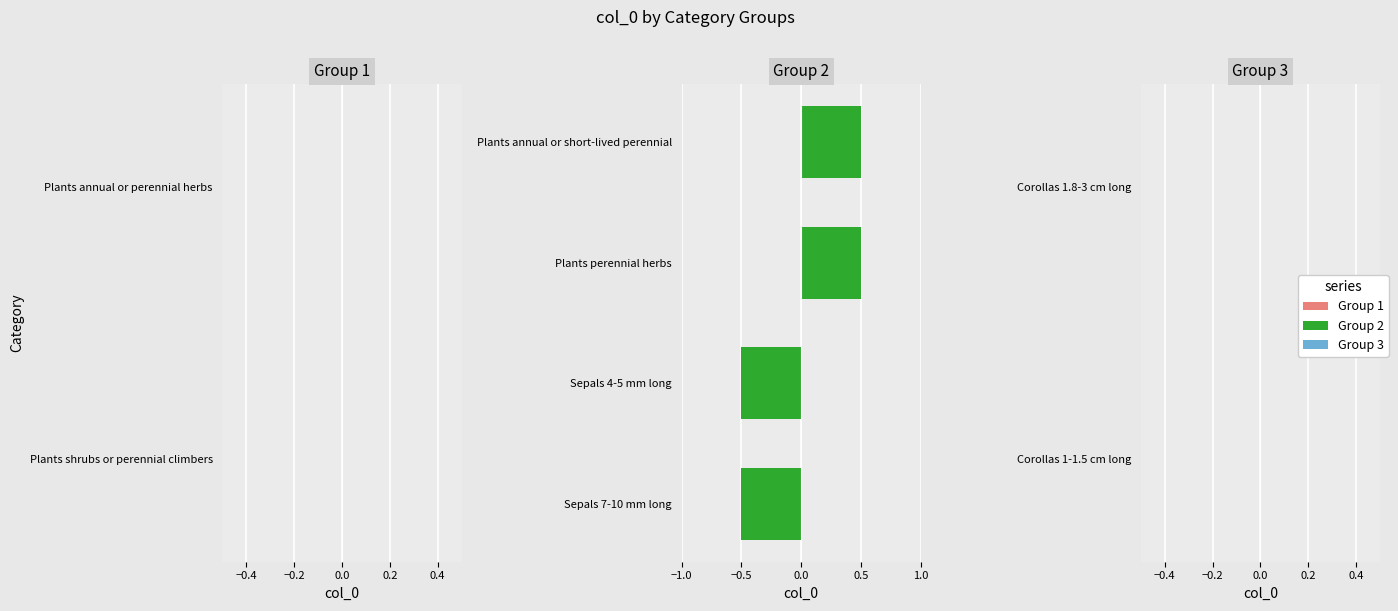

Reading bottom to top, list all the values displayed in this chart.

Sepals 7-10 mm long=-0.5	Sepals 4-5 mm long=-0.5	Plants perennial herbs=0.5	Plants annual or short-lived perennial=0.5